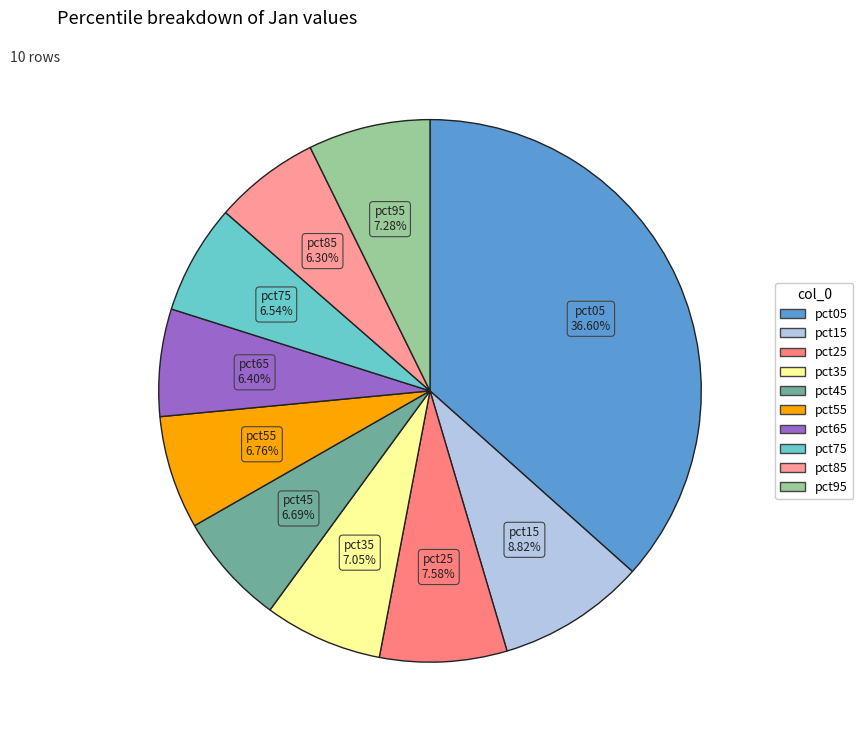

To the nearest percent, what is the average slice percentage?

10%